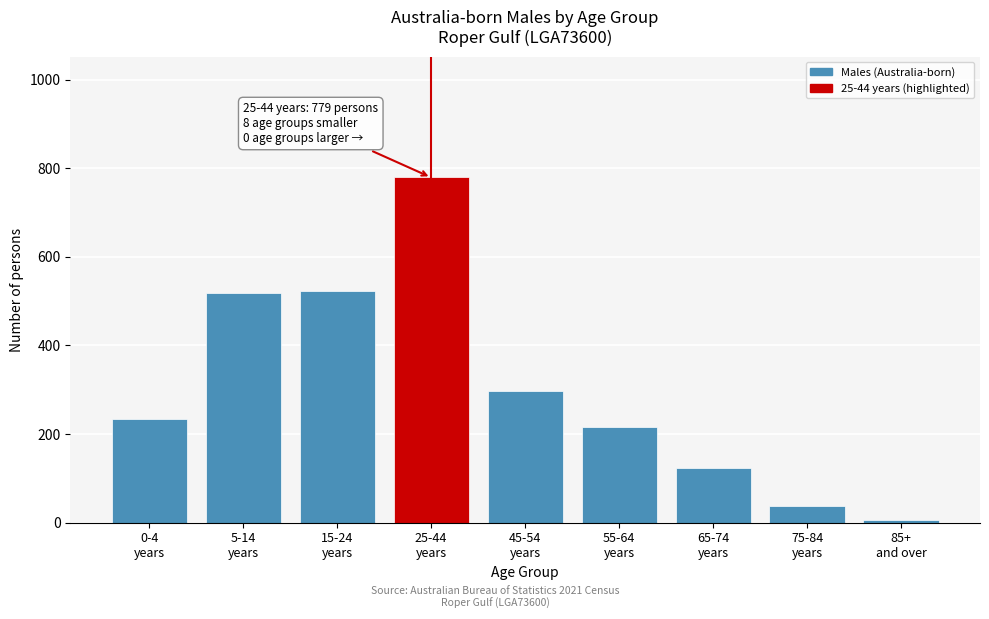

Reading right to left, extract all data points from this chart.

5	38	123	216	296	779	523	518	234